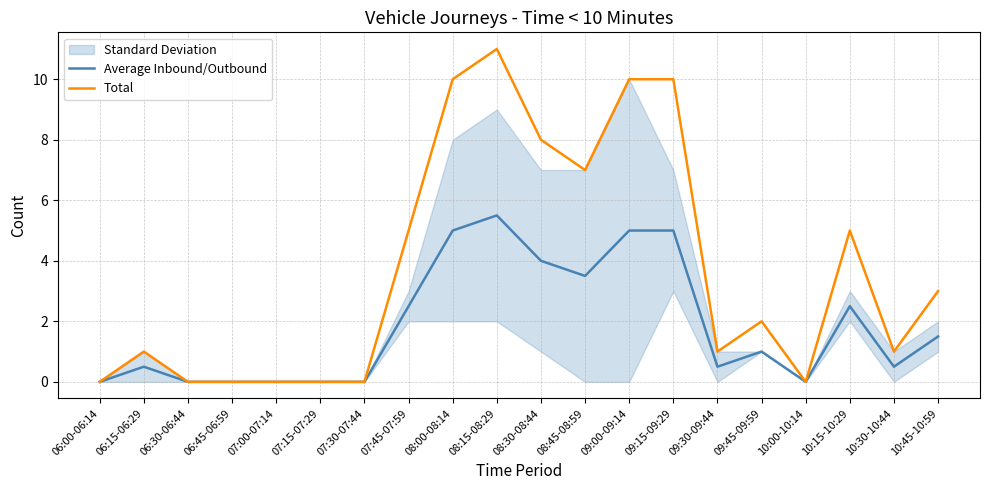

Is the value of Average Inbound/Outbound at 06:45-06:59 greater than the value of Total at 10:15-10:29?

No